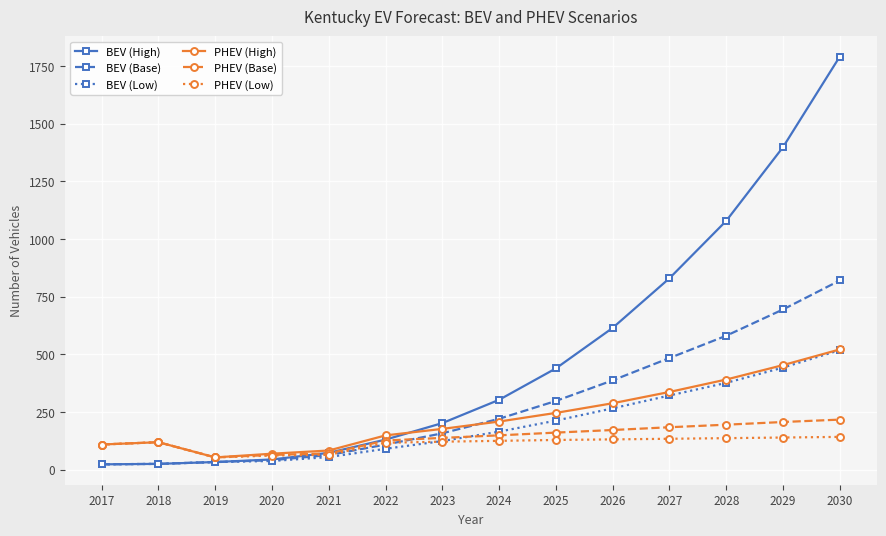

Where does the PHEV (High) series first go above 208?

2024